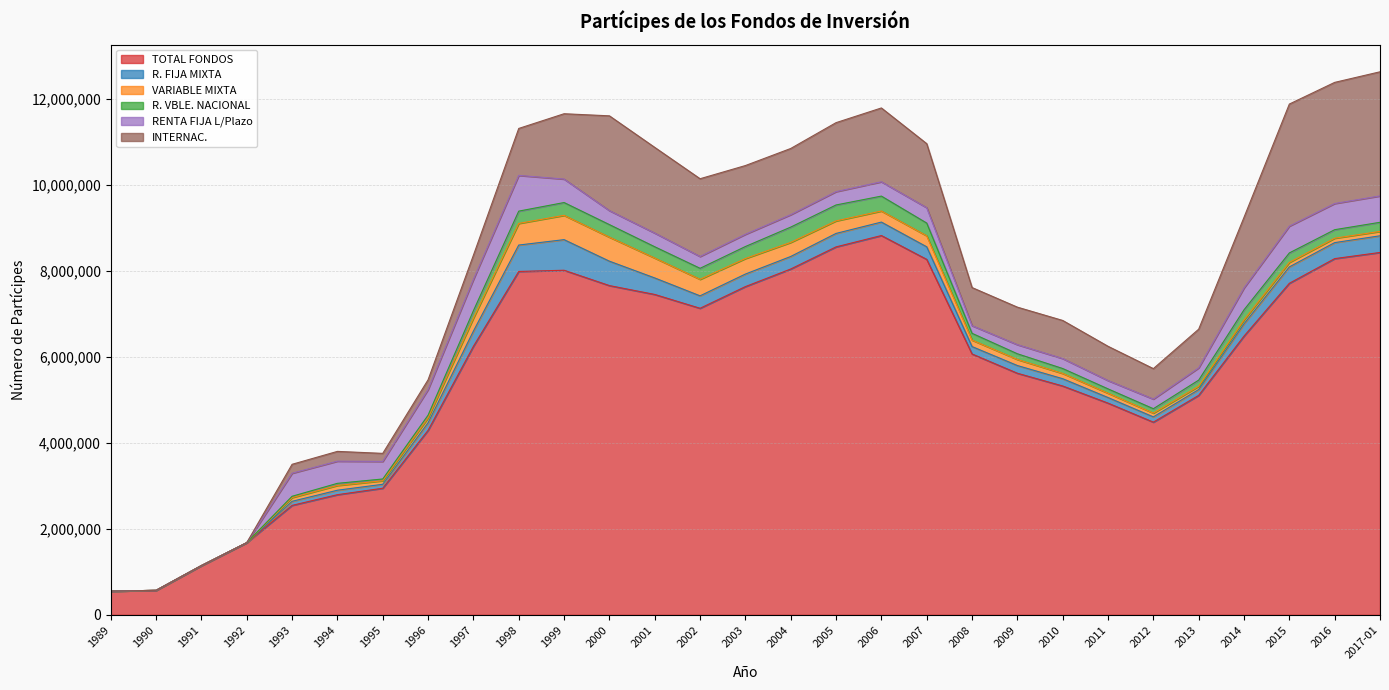

In R. VBLE. NACIONAL, how many points are higher than both neighbors (excluding endpoints)?

4